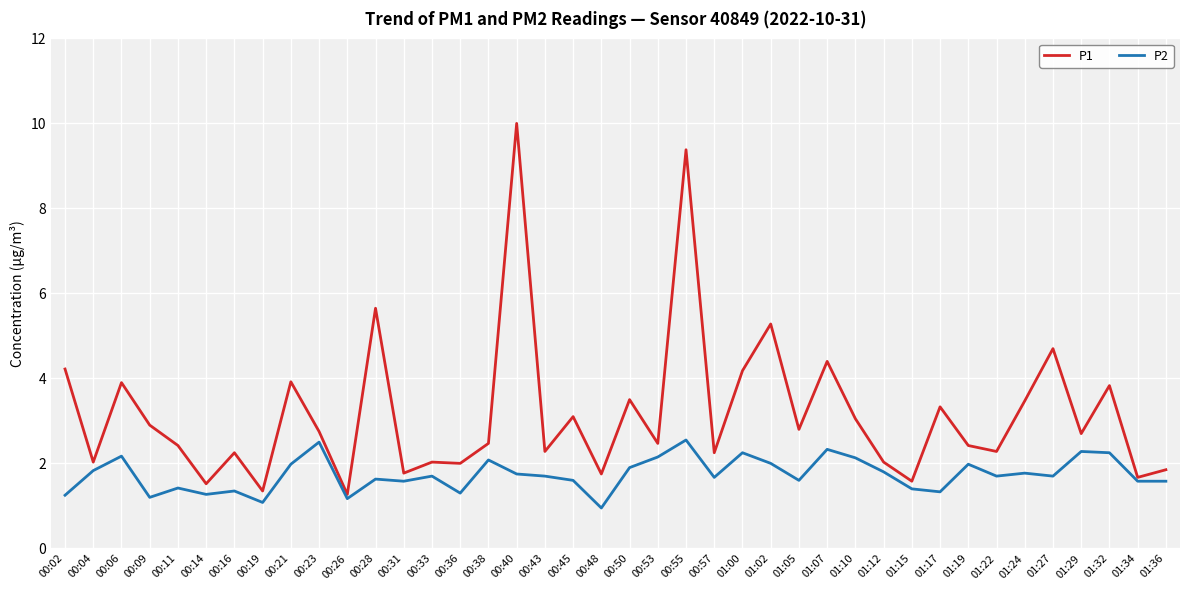

At which category does P2 reach its first local valley?

00:09